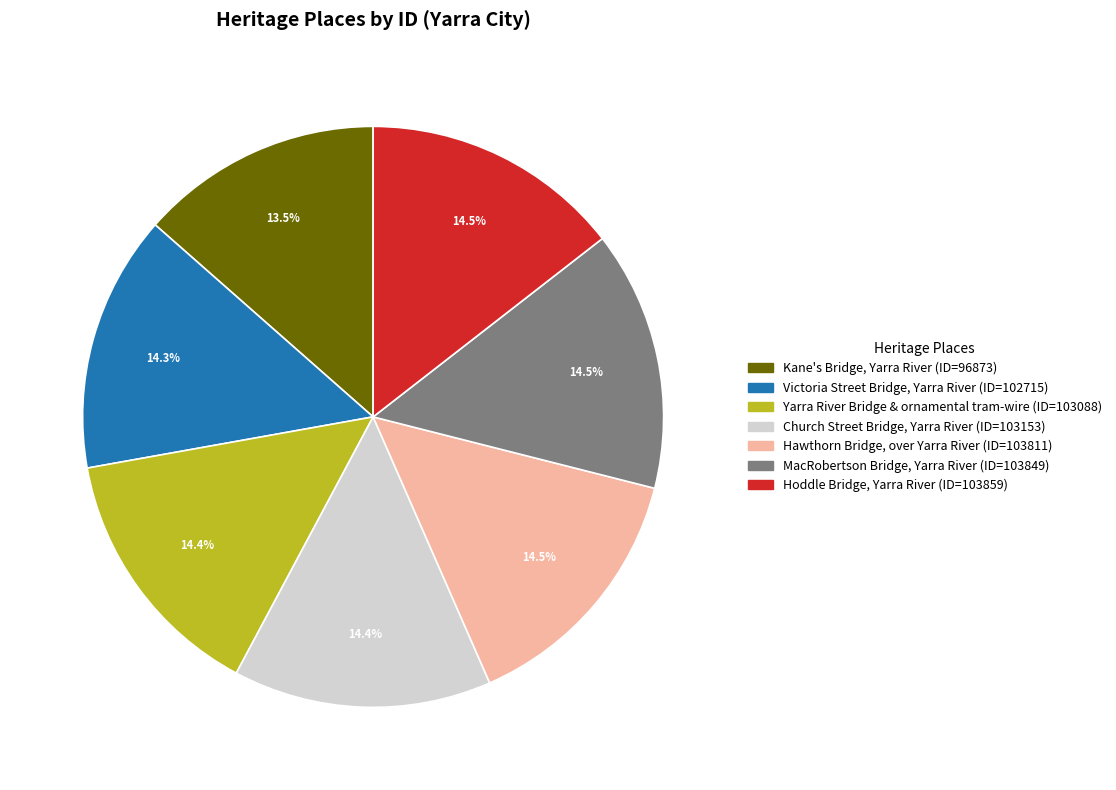

What is the smallest slice in the pie chart?

Kane's Bridge, Yarra River